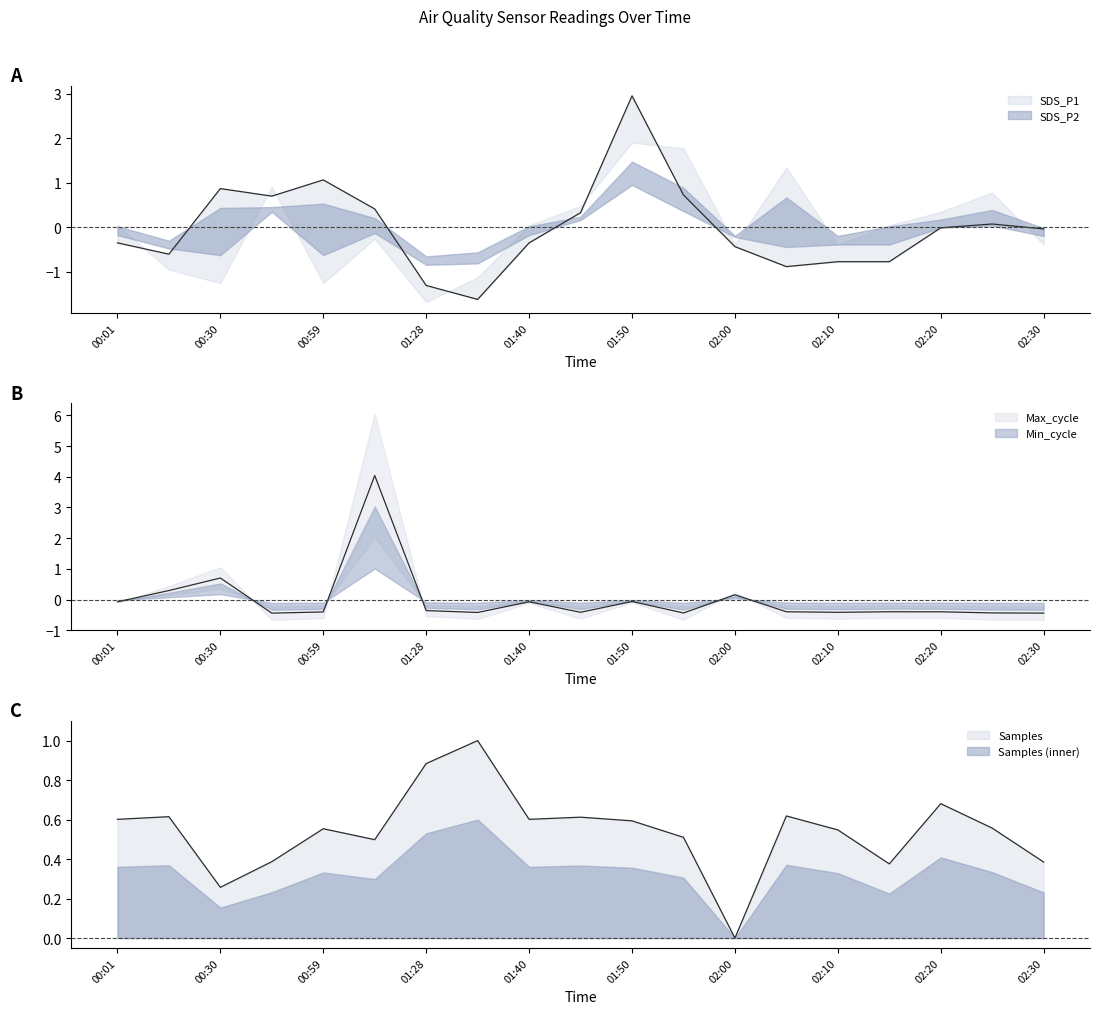

Is the value of Samples_norm at 02:15 greater than the value of Max_cycle_norm at 01:35?

Yes